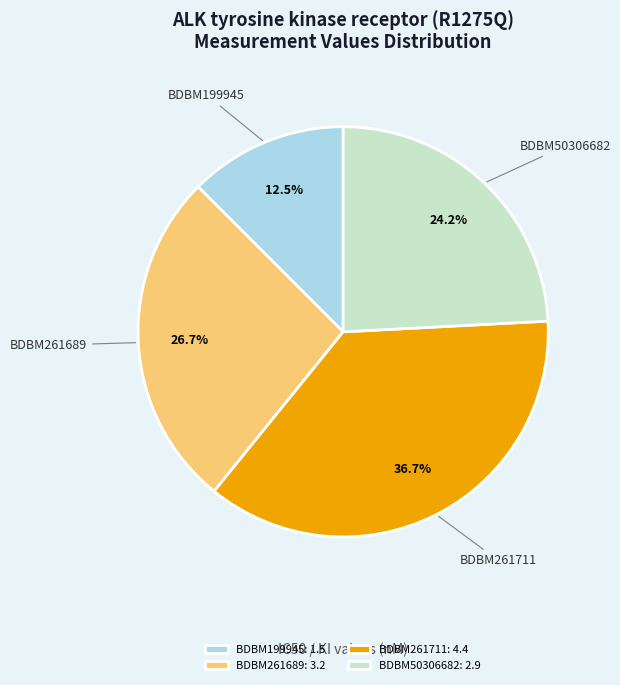

To the nearest percent, what portion does BDBM261689 represent?

27%